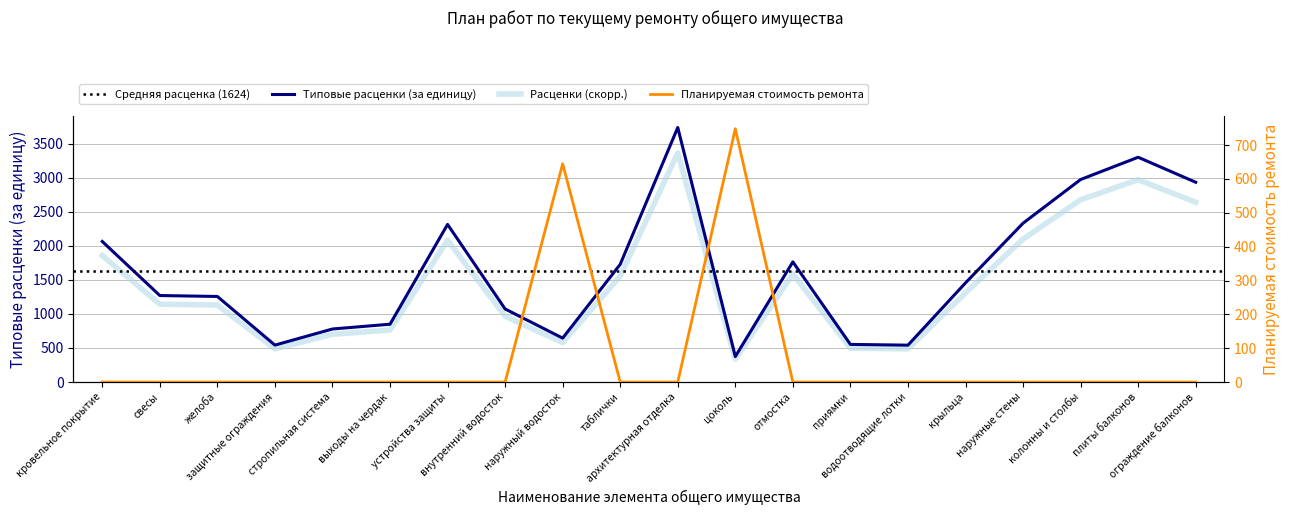

True or false: Типовые расценки (за единицу) has a value of 3735.1 at архитектурная отделка.

True